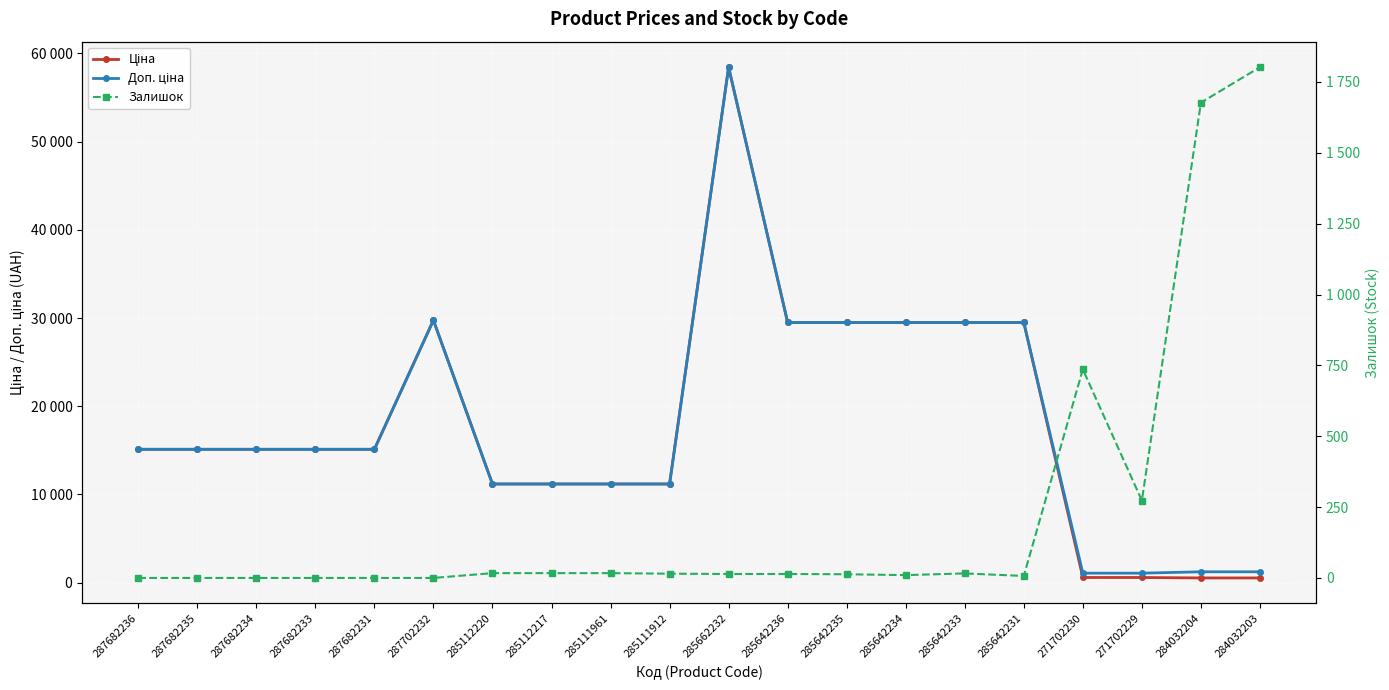

Rank the series at 287702232 from lowest to highest value.

Залишок, Ціна, Доп. ціна